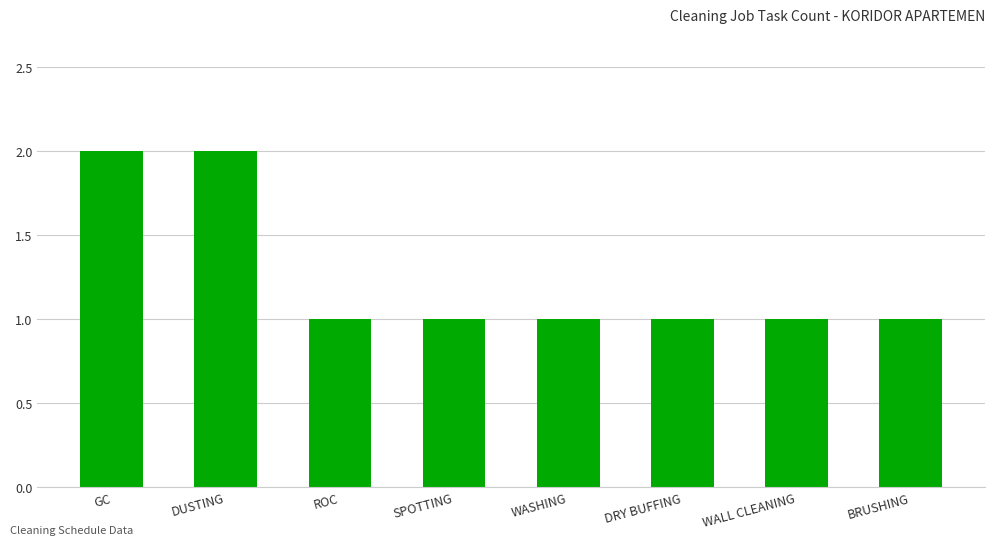

What position from the left is BRUSHING?

8